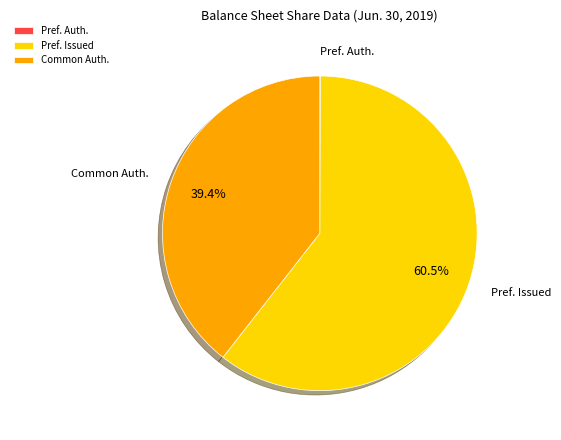

Which category accounts for the majority?

Pref. Issued